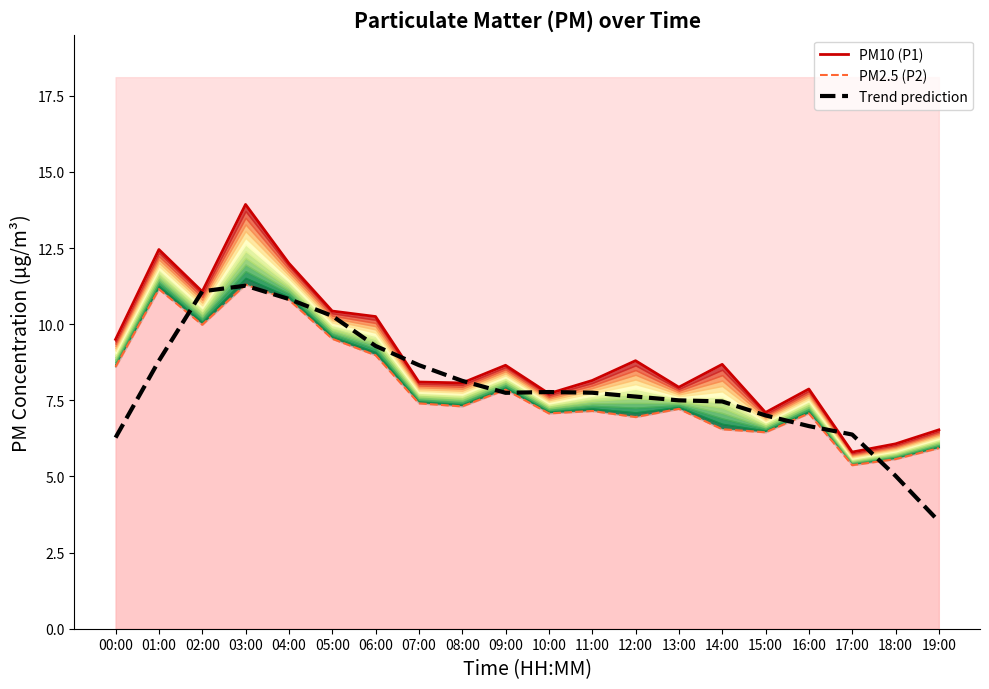

What is the spread (max minus min) of values at 06:00?

1.3